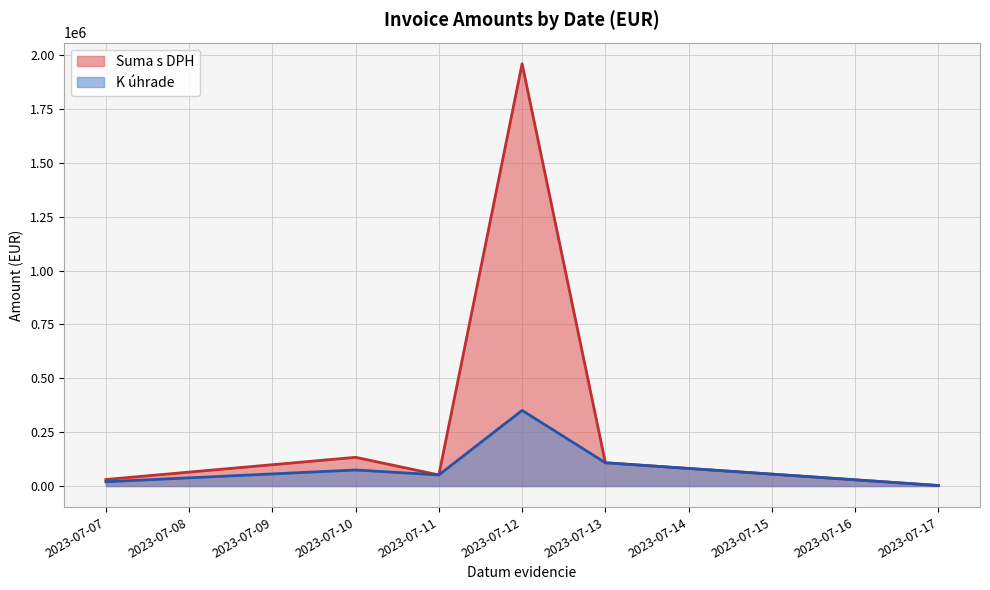

Where is Suma s DPH nearest to the value 981549?

2023-07-10